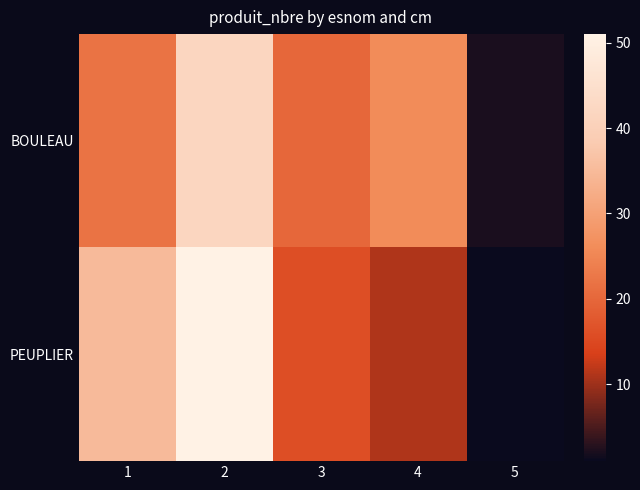

Count the number of categories in the chart.

5